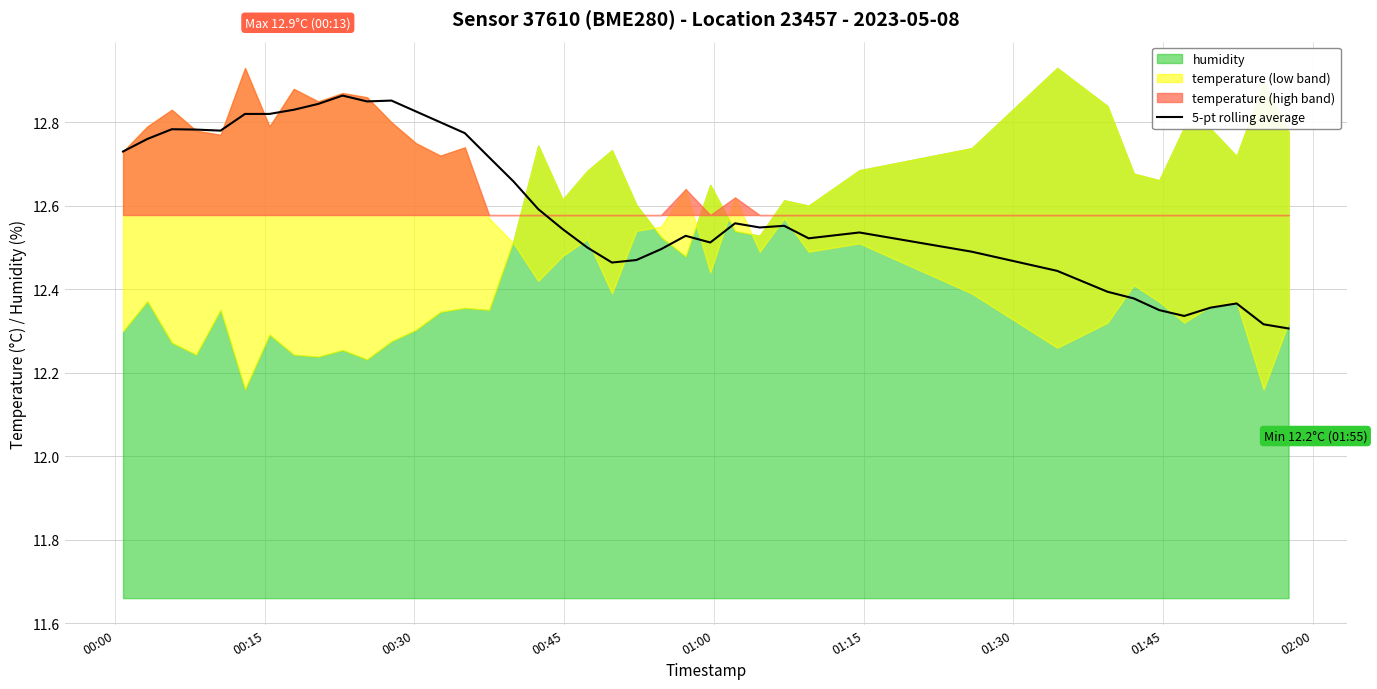

What position from the left is 00:45?

4